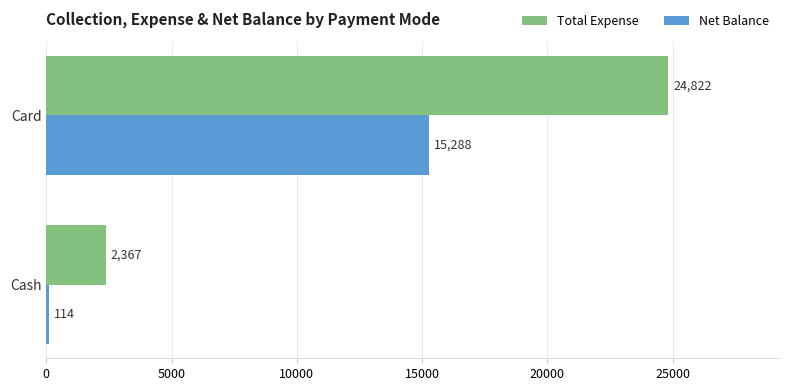

Rank the series by their maximum value, from highest to lowest.

Total Expense, Net Balance